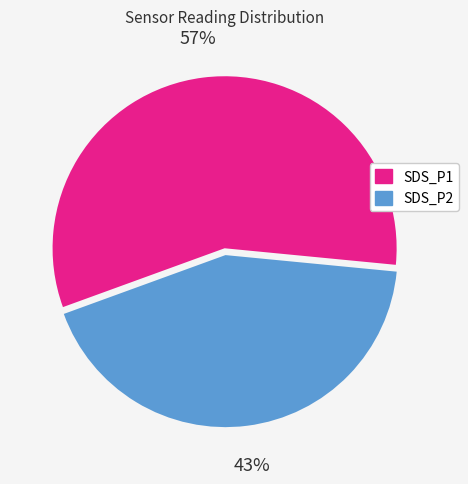

Which category has the biggest portion of the pie?

SDS_P1